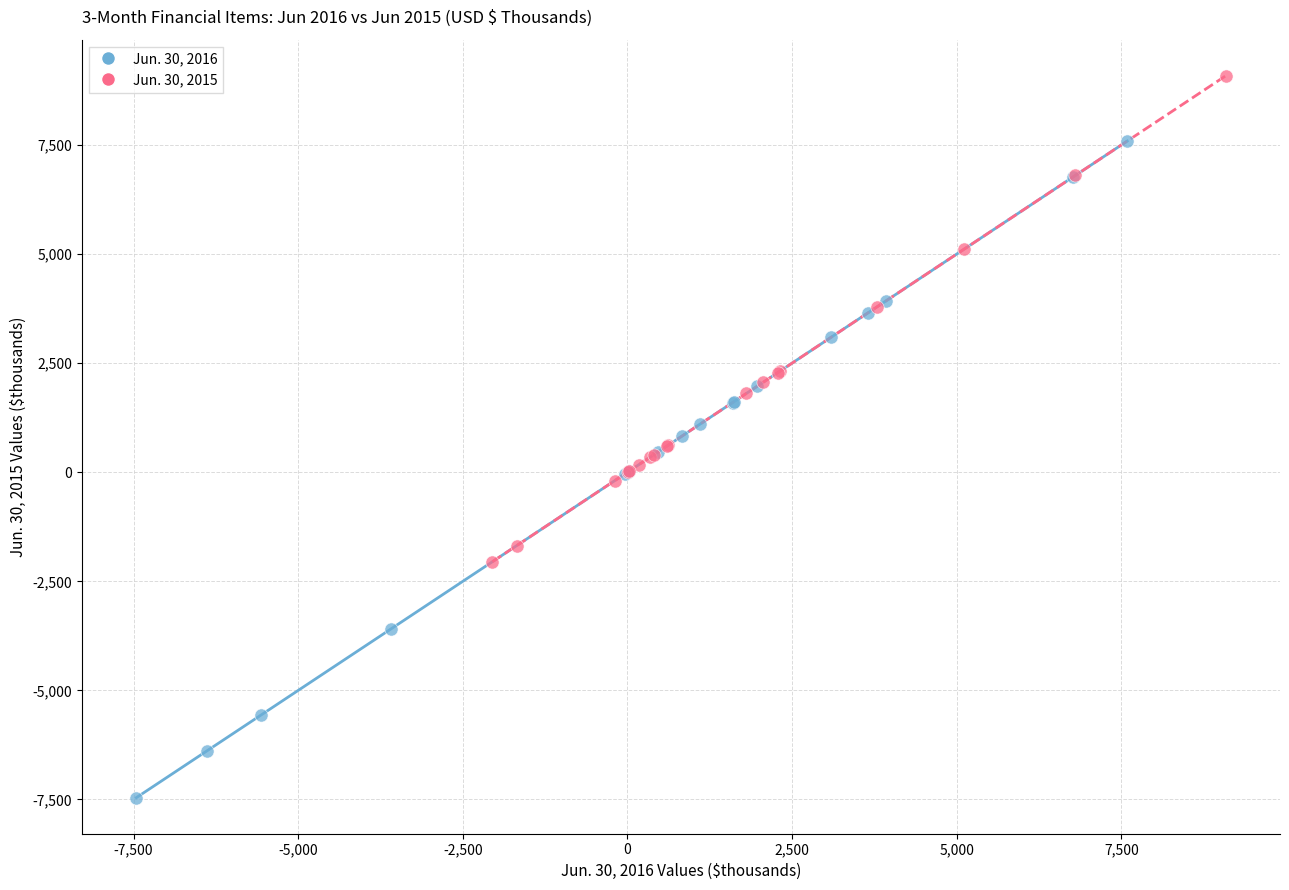

Which series contains the highest Y value?

Jun. 30, 2015